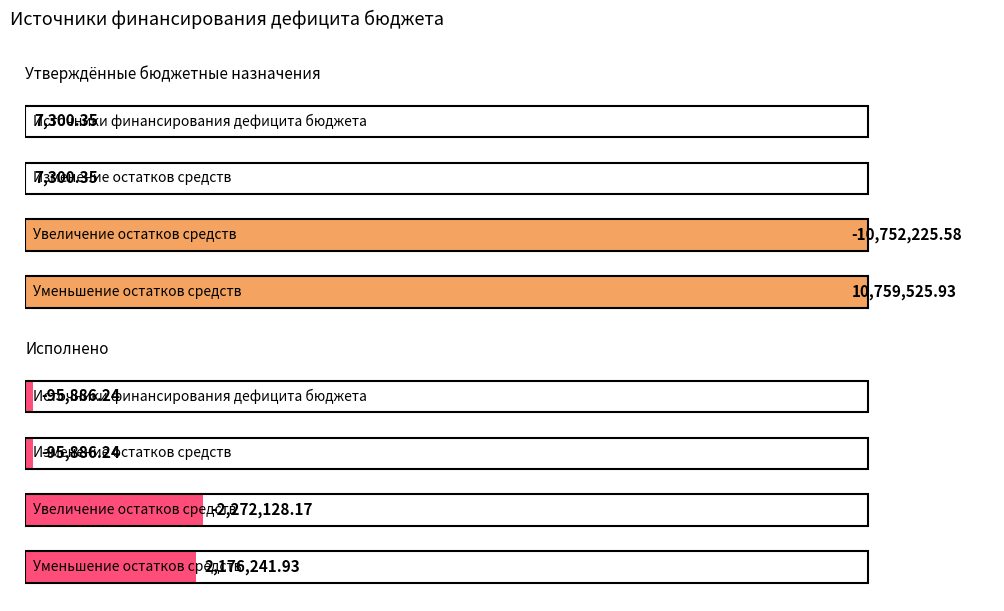

Does the chart contain any negative values?

No